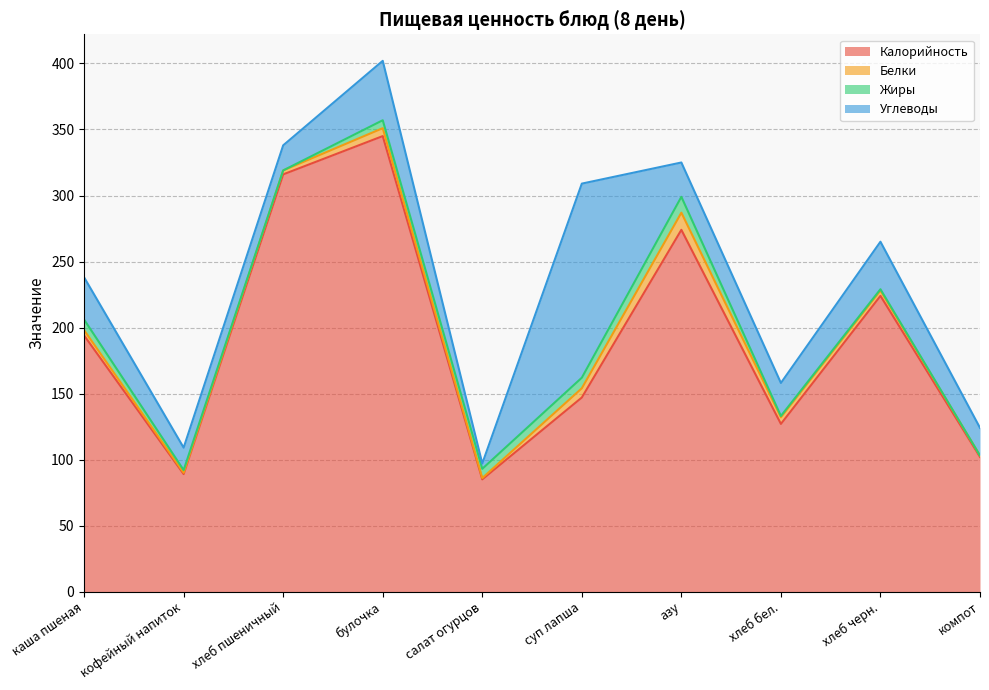

True or false: Углеводы and Калорийность cross at least once.

False